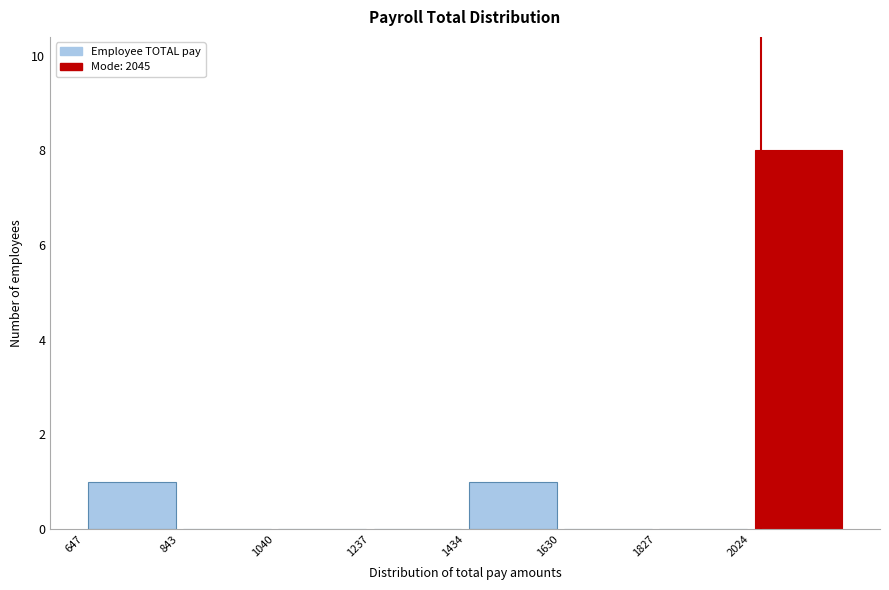

Which range on the x-axis has the tallest bar?

2020 to 2220